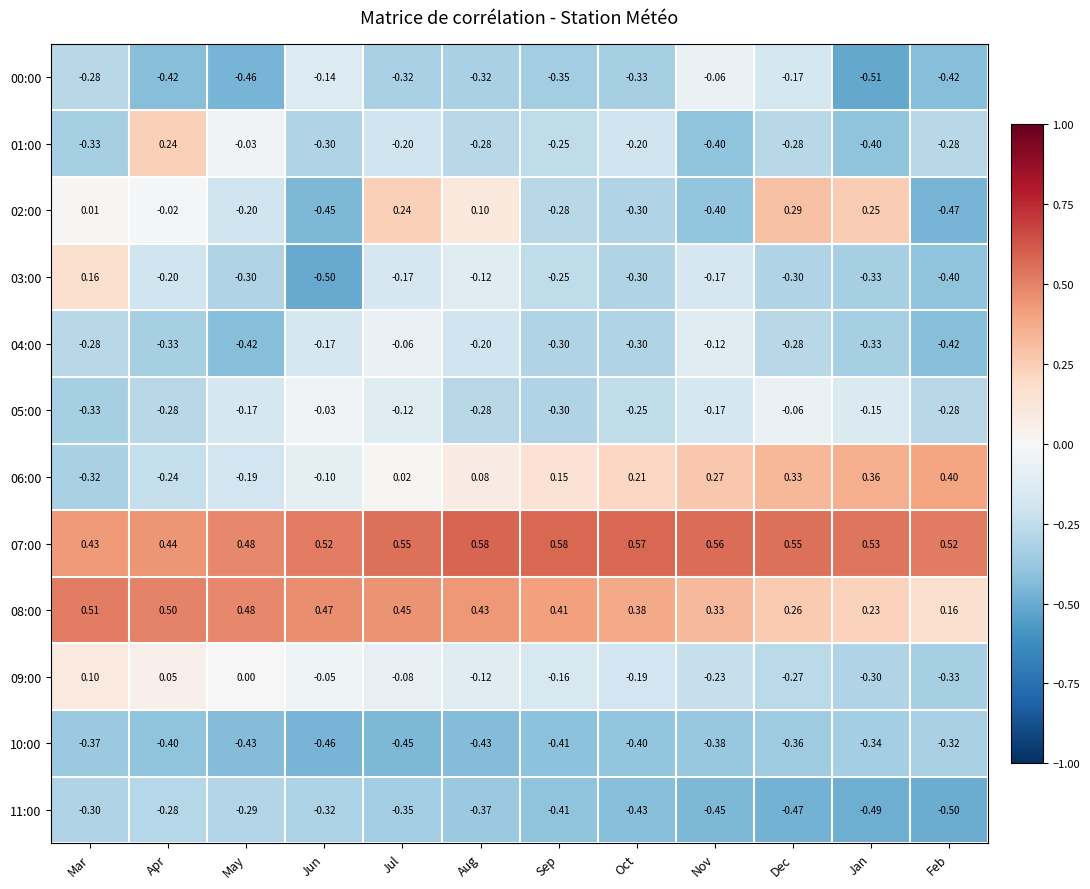

At which category is the sum across all series the highest?

Jul